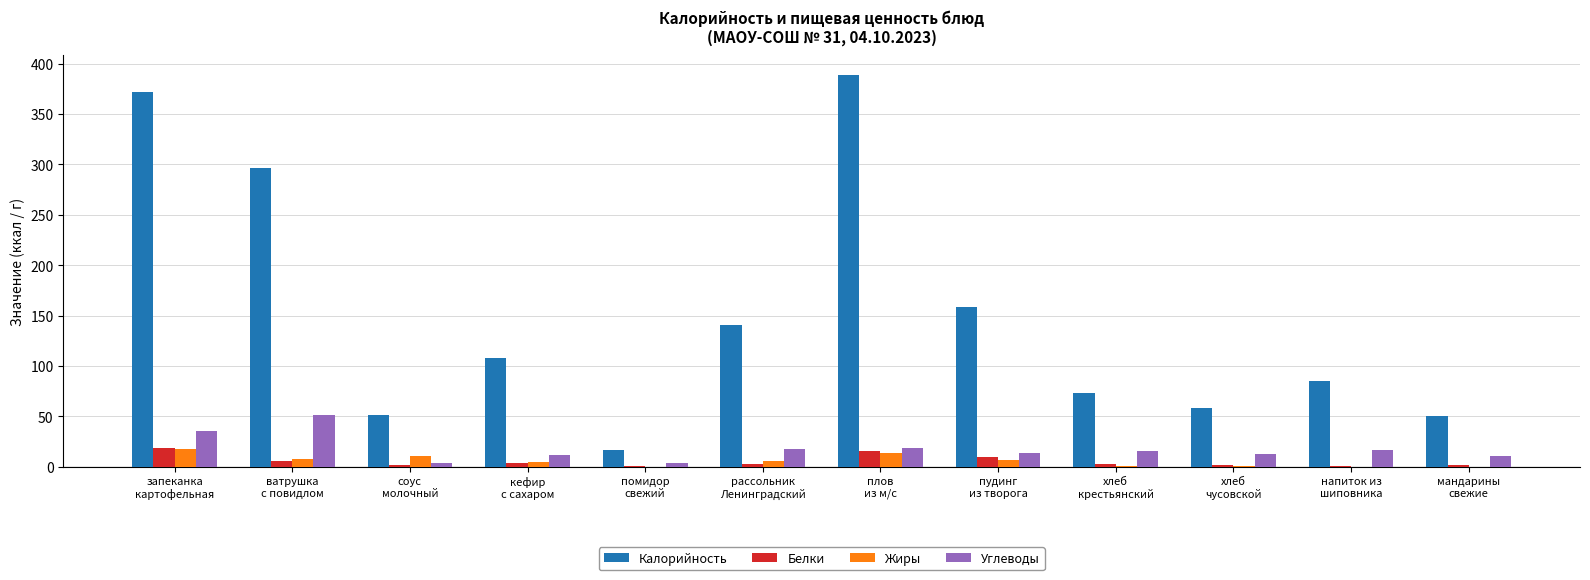

Which series has the largest total across all categories?

Калорийность